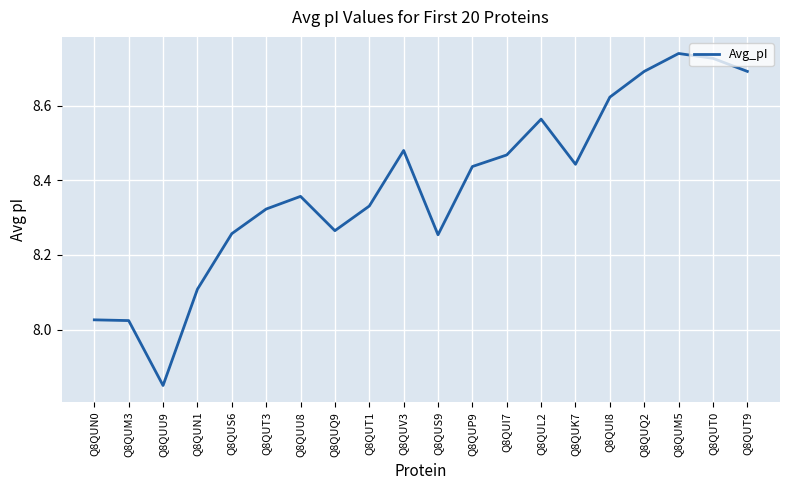

Where does the data first go above 8?

Q8QUN0